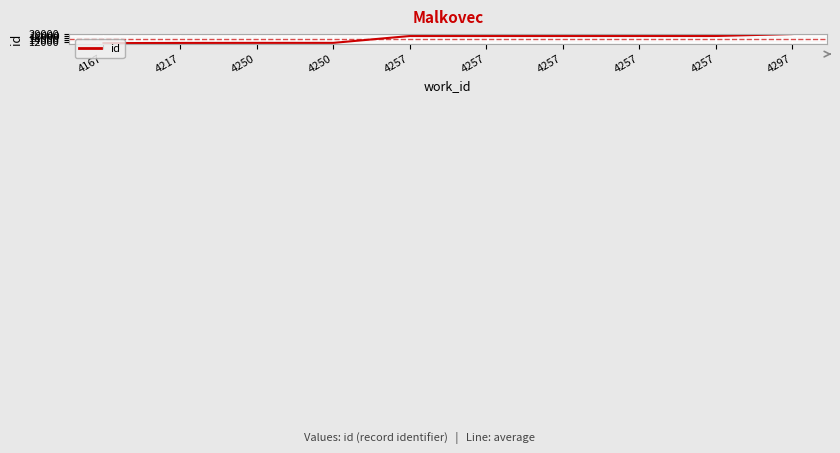

What is the change in value from 4250 to 4257?

+6772